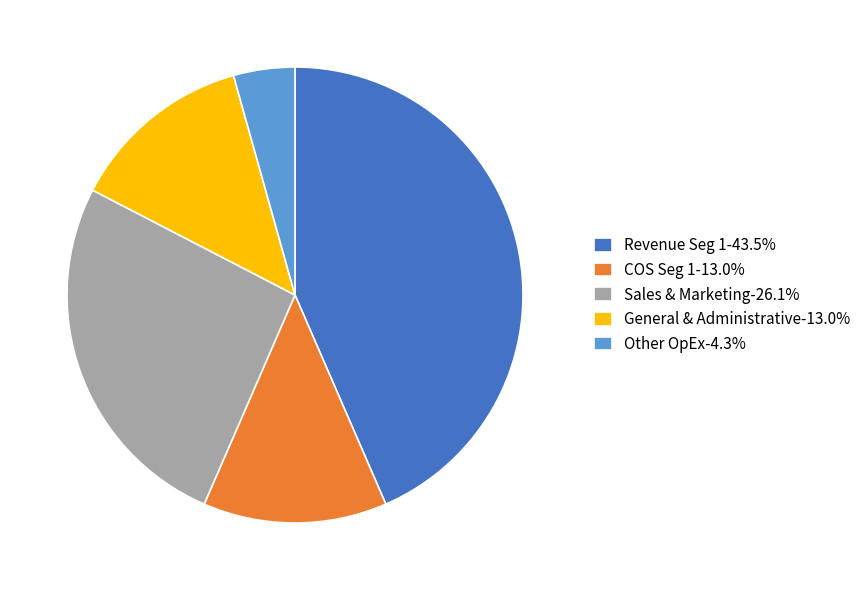

Is the sum of Other OpEx-4.3% and COS Seg 1-13.0% greater than half?

No